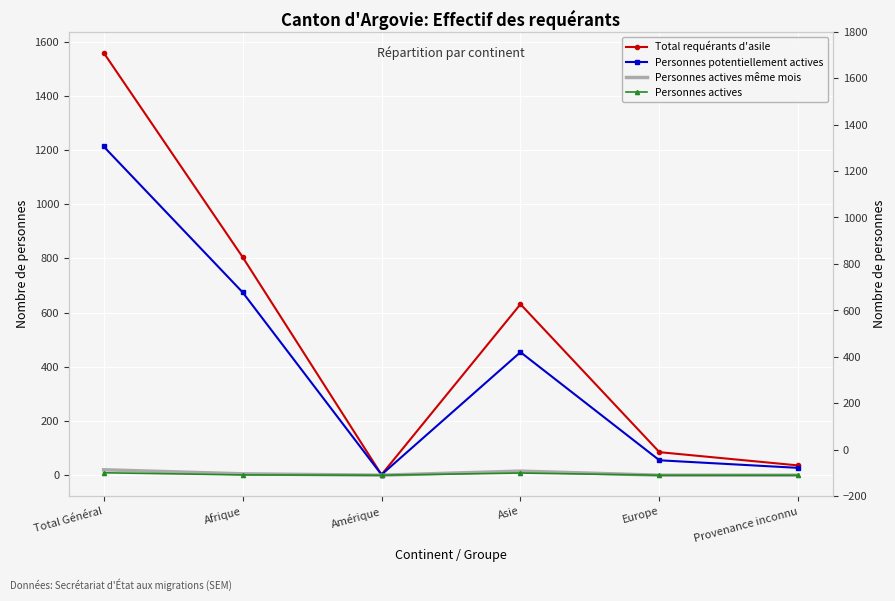

How many interior local valleys does the Total requérants d'asile series have?

1